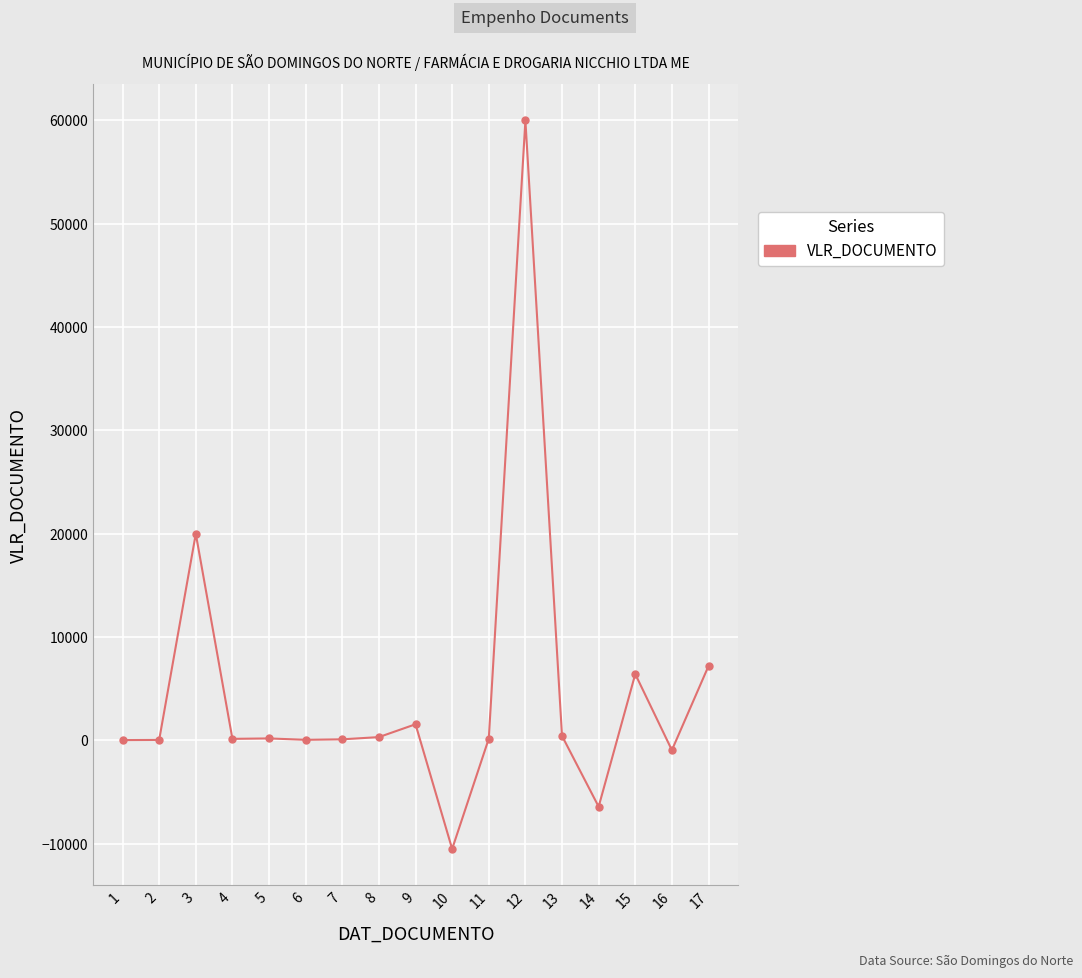

Where is the first local maximum?

3